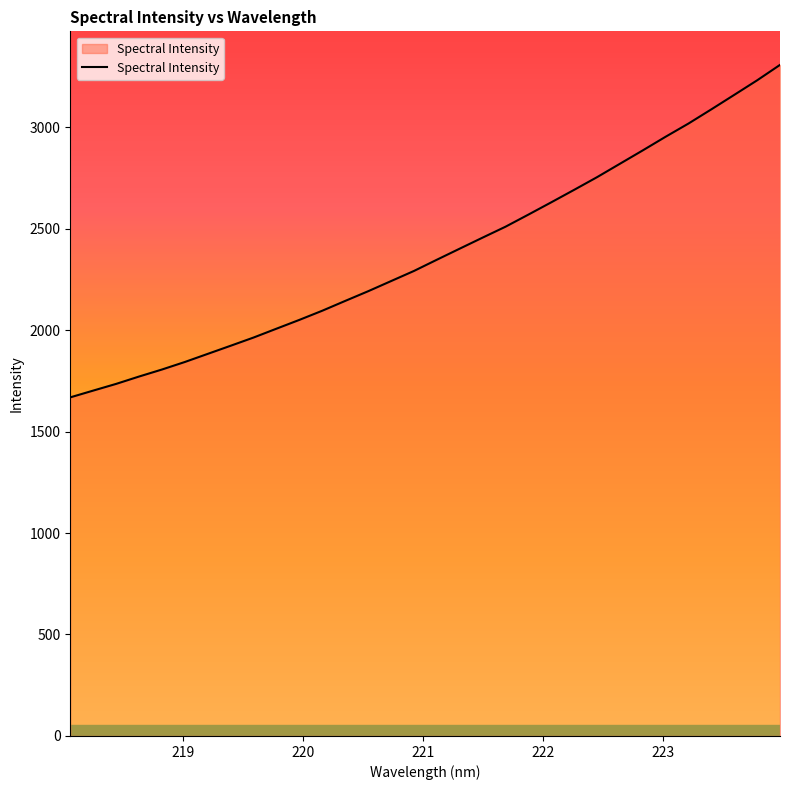

What is the difference between the maximum and minimum values?

1638.0